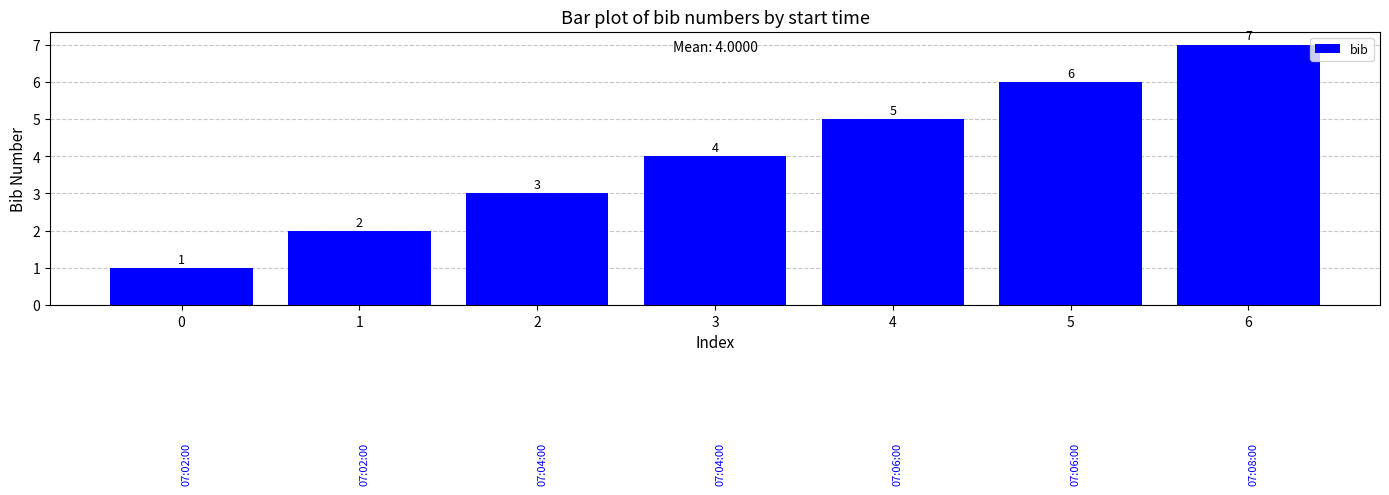

True or false: the data shows 4 at 3.

True